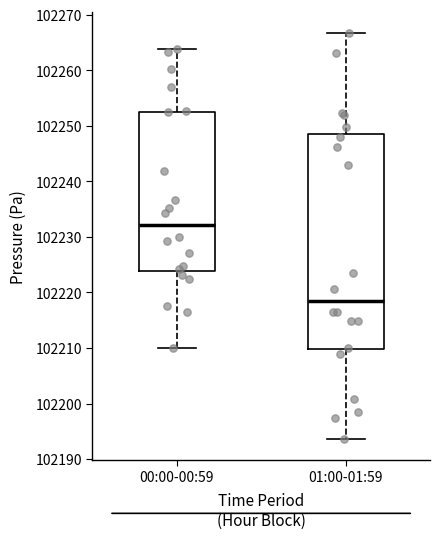

Which box is the tallest, from its lower edge to its upper edge?

01:00-01:59